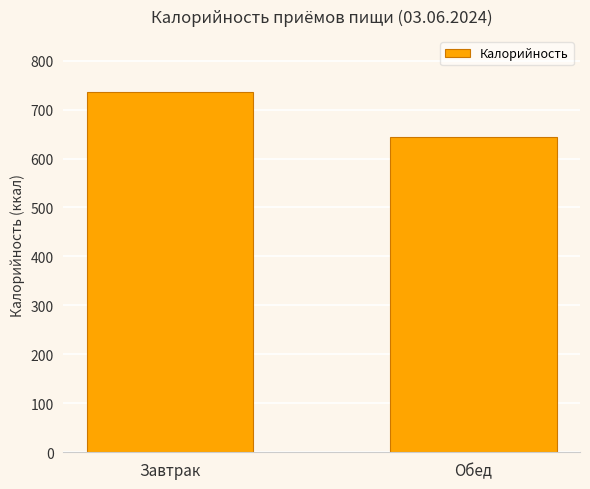

Count the number of values greater than 735.

1